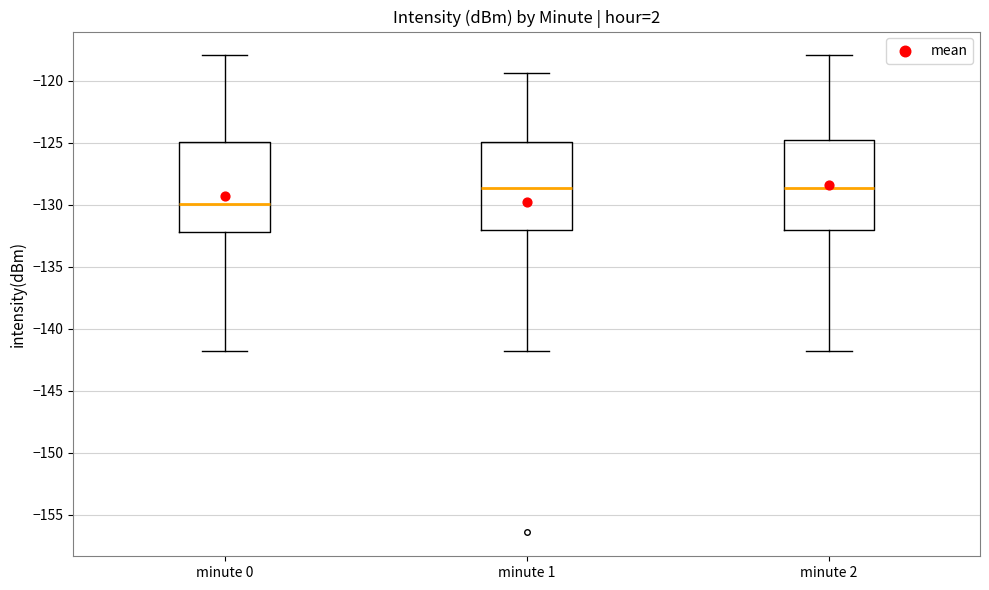

Reading left to right, transcribe this box plot: for each box, give where its median line is, the range the box spans, and where its two whiskers end, as read against the y-axis. The values are not printed on the chart, so give them approximately, as read against the axis.

minute 0: median -130.0, box -132.0 to -125.0, whiskers -142.0 to -118.0
minute 1: median -128.5, box -132.0 to -125.0, whiskers -142.0 to -119.5
minute 2: median -128.5, box -132.0 to -125.0, whiskers -142.0 to -118.0